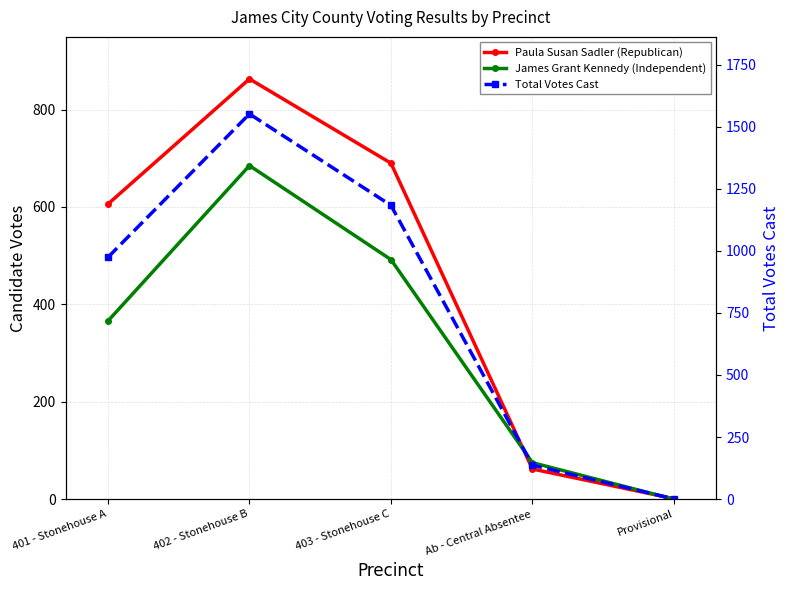

What is the maximum value shown in the chart?

1551